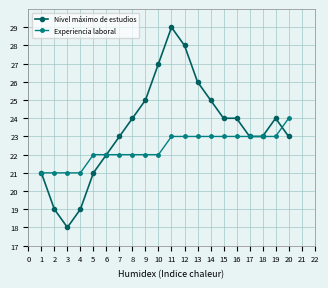

Which label corresponds to the largest value in the chart?

11